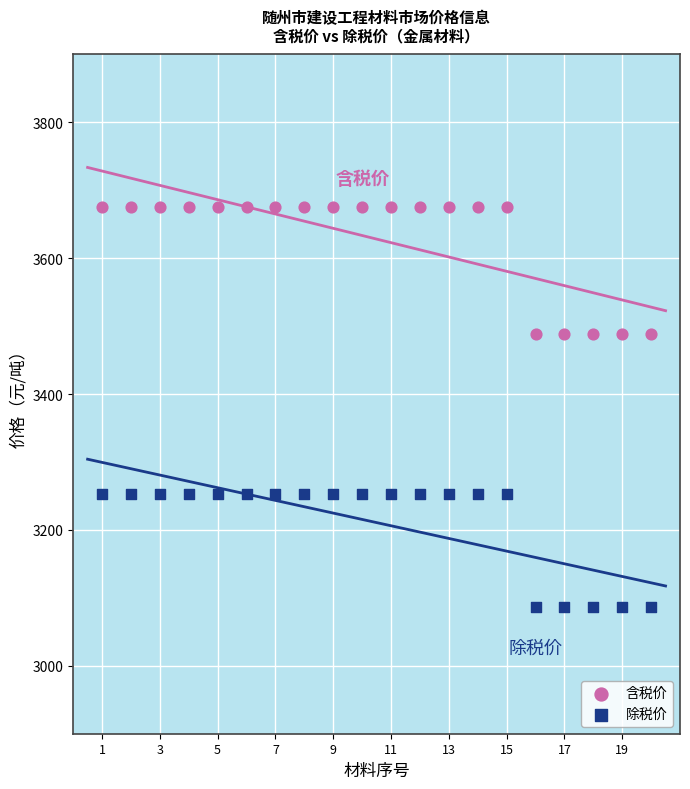

Which series contains the lowest Y value?

除税价